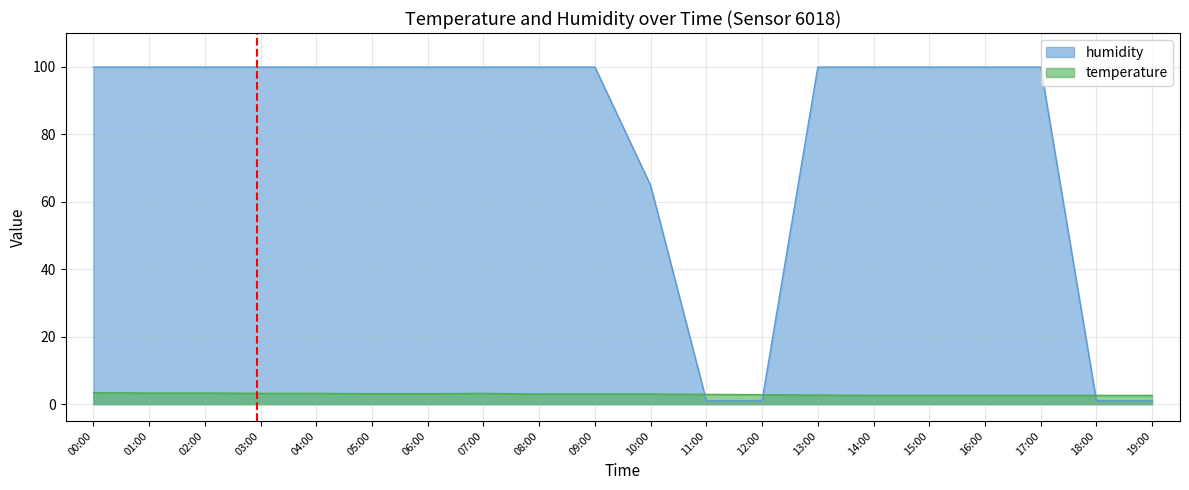

List the series in order of their overall mean, lowest first.

temperature, humidity